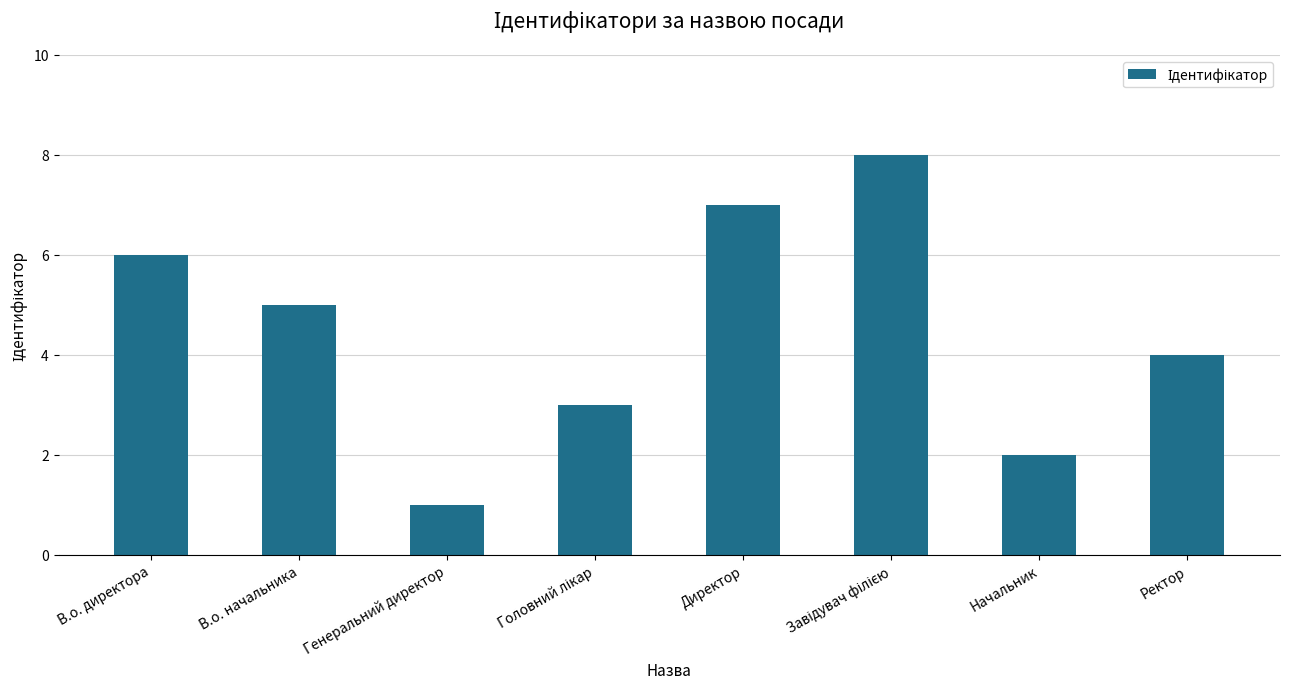

What is the value of the 6th bar from the left?

8